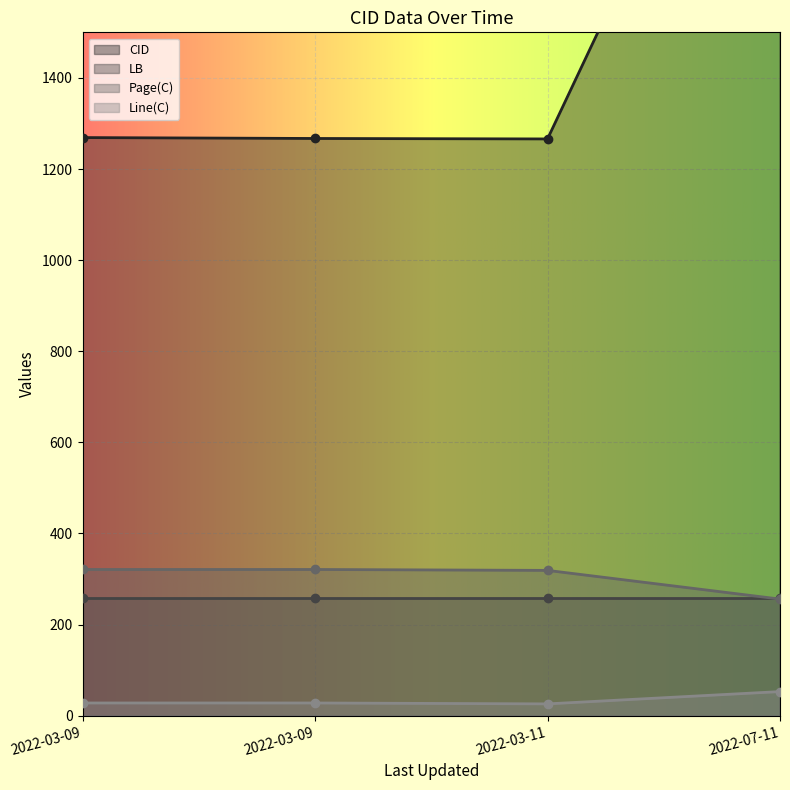

True or false: Page(C) and CID intersect in this chart.

False